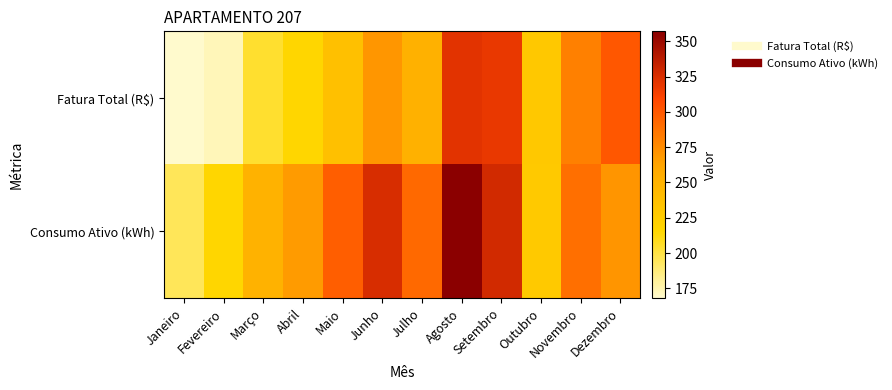

At how many categories does at least one series exceed 211?

11